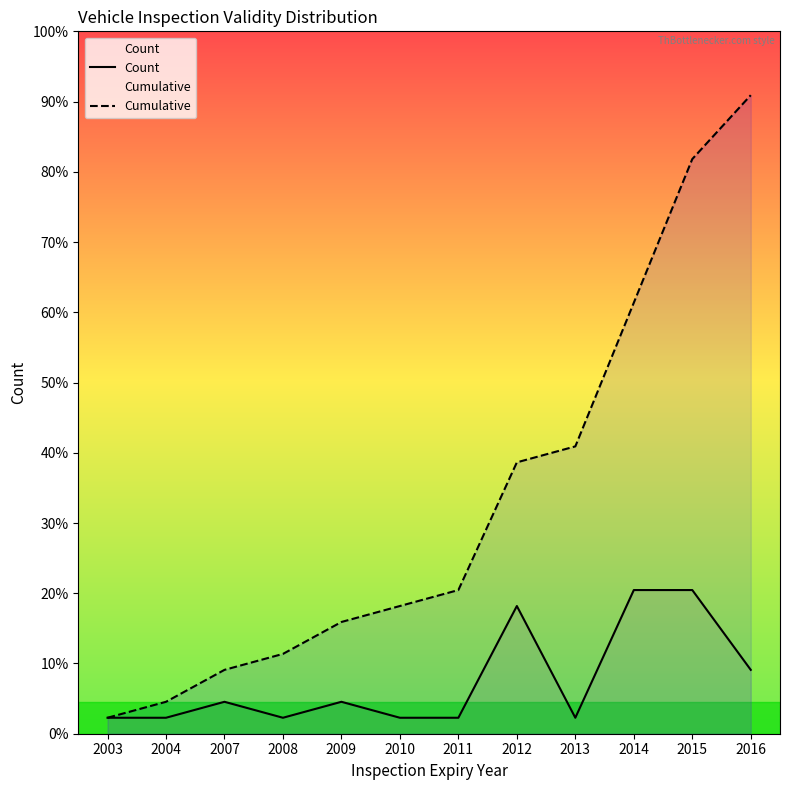

Reading left to right, what are all the values shown in this chart?

Count: 2003=2	2004=2	2007=4	2008=2	2009=4	2010=2	2011=2	2012=16	2013=2	2014=18	2015=18	2016=8
Cumulative: 2003=2	2004=4	2007=8	2008=10	2009=14	2010=16	2011=18	2012=34	2013=36	2014=54	2015=72	2016=80